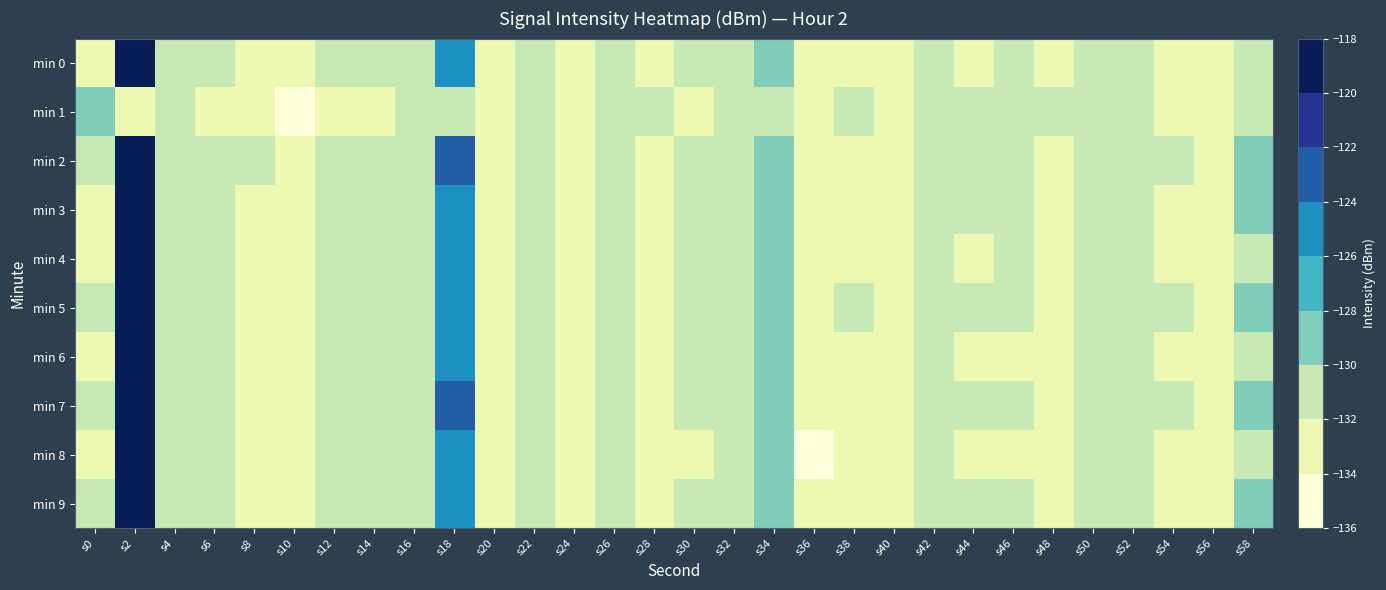

Reading left to right, extract all data points from this chart.

min 0: s0=-132.8	s2=-118.9	s4=-131.1	s6=-131.3	s8=-132.4	s10=-132.7	s12=-131.7	s14=-130.9	s16=-131.6	s18=-124.2	s20=-133.9	s22=-131.5	s24=-132.7	s26=-131.0	s28=-132.6	s30=-131.9	s32=-131.0	s34=-129.3	s36=-133.8	s38=-132.2	s40=-132.6	s42=-131.0	s44=-132.0	s46=-131.9	s48=-132.3	s50=-130.8	s52=-130.8	s54=-132.1	s56=-133.0	s58=-130.0
min 1: s0=-128.5	s2=-132.4	s4=-130.3	s6=-132.9	s8=-132.3	s10=-135.3	s12=-133.4	s14=-132.4	s16=-131.7	s18=-131.6	s20=-132.5	s22=-131.8	s24=-132.1	s26=-130.5	s28=-131.9	s30=-132.7	s32=-131.2	s34=-130.6	s36=-133.1	s38=-131.8	s40=-132.3	s42=-130.7	s44=-131.5	s46=-132.0	s48=-131.8	s50=-130.9	s52=-131.1	s54=-132.4	s56=-132.8	s58=-130.3
min 2: s0=-131.5	s2=-119.2	s4=-130.8	s6=-131.1	s8=-132.0	s10=-132.4	s12=-131.6	s14=-130.7	s16=-131.4	s18=-124.0	s20=-133.6	s22=-131.3	s24=-132.5	s26=-130.8	s28=-132.4	s30=-131.7	s32=-130.9	s34=-129.1	s36=-133.7	s38=-132.1	s40=-132.5	s42=-130.9	s44=-131.9	s46=-131.8	s48=-132.2	s50=-130.7	s52=-130.7	s54=-132.0	s56=-132.8	s58=-129.9
min 3: s0=-132.6	s2=-118.6	s4=-131.0	s6=-131.2	s8=-132.2	s10=-132.5	s12=-131.5	s14=-130.7	s16=-131.5	s18=-124.3	s20=-133.8	s22=-131.4	s24=-132.6	s26=-130.9	s28=-132.5	s30=-131.8	s32=-130.9	s34=-129.2	s36=-133.8	s38=-132.2	s40=-132.5	s42=-131.0	s44=-132.0	s46=-131.9	s48=-132.3	s50=-130.8	s52=-130.8	s54=-132.1	s56=-132.9	s58=-130.0
min 4: s0=-132.7	s2=-119.0	s4=-131.1	s6=-131.3	s8=-132.3	s10=-132.6	s12=-131.7	s14=-130.8	s16=-131.6	s18=-124.1	s20=-133.7	s22=-131.5	s24=-132.7	s26=-131.0	s28=-132.6	s30=-131.9	s32=-131.0	s34=-129.3	s36=-133.9	s38=-132.3	s40=-132.6	s42=-131.1	s44=-132.1	s46=-132.0	s48=-132.4	s50=-130.9	s52=-130.9	s54=-132.2	s56=-133.0	s58=-130.1
min 5: s0=-131.8	s2=-118.7	s4=-130.9	s6=-131.0	s8=-132.1	s10=-132.3	s12=-131.4	s14=-130.6	s16=-131.3	s18=-124.2	s20=-133.5	s22=-131.2	s24=-132.4	s26=-130.7	s28=-132.3	s30=-131.6	s32=-130.7	s34=-129.0	s36=-133.6	s38=-132.0	s40=-132.4	s42=-130.8	s44=-131.8	s46=-131.7	s48=-132.1	s50=-130.6	s52=-130.6	s54=-131.9	s56=-132.7	s58=-129.8
min 6: s0=-132.9	s2=-119.1	s4=-131.2	s6=-131.4	s8=-132.4	s10=-132.7	s12=-131.8	s14=-130.9	s16=-131.7	s18=-124.4	s20=-133.9	s22=-131.6	s24=-132.8	s26=-131.1	s28=-132.7	s30=-132.0	s32=-131.1	s34=-129.4	s36=-134.0	s38=-132.4	s40=-132.7	s42=-131.2	s44=-132.2	s46=-132.1	s48=-132.5	s50=-131.0	s52=-131.0	s54=-132.3	s56=-133.1	s58=-130.2
min 7: s0=-131.9	s2=-118.9	s4=-131.0	s6=-131.1	s8=-132.2	s10=-132.4	s12=-131.5	s14=-130.7	s16=-131.4	s18=-124.0	s20=-133.6	s22=-131.3	s24=-132.5	s26=-130.8	s28=-132.4	s30=-131.7	s32=-130.9	s34=-129.1	s36=-133.7	s38=-132.1	s40=-132.5	s42=-130.9	s44=-131.9	s46=-131.8	s48=-132.2	s50=-130.7	s52=-130.7	s54=-132.0	s56=-132.8	s58=-129.9
min 8: s0=-132.1	s2=-119.3	s4=-131.3	s6=-131.5	s8=-132.5	s10=-132.8	s12=-131.9	s14=-131.0	s16=-131.8	s18=-124.5	s20=-134.0	s22=-131.7	s24=-132.9	s26=-131.2	s28=-132.8	s30=-132.1	s32=-131.2	s34=-129.5	s36=-134.1	s38=-132.5	s40=-132.8	s42=-131.3	s44=-132.3	s46=-132.2	s48=-132.6	s50=-131.1	s52=-131.1	s54=-132.4	s56=-133.2	s58=-130.3
min 9: s0=-132.0	s2=-118.8	s4=-131.1	s6=-131.2	s8=-132.3	s10=-132.5	s12=-131.6	s14=-130.8	s16=-131.5	s18=-124.2	s20=-133.7	s22=-131.4	s24=-132.6	s26=-130.9	s28=-132.5	s30=-131.8	s32=-131.0	s34=-129.2	s36=-133.8	s38=-132.2	s40=-132.6	s42=-131.0	s44=-132.0	s46=-131.9	s48=-132.3	s50=-130.8	s52=-130.8	s54=-132.1	s56=-132.9	s58=-130.0